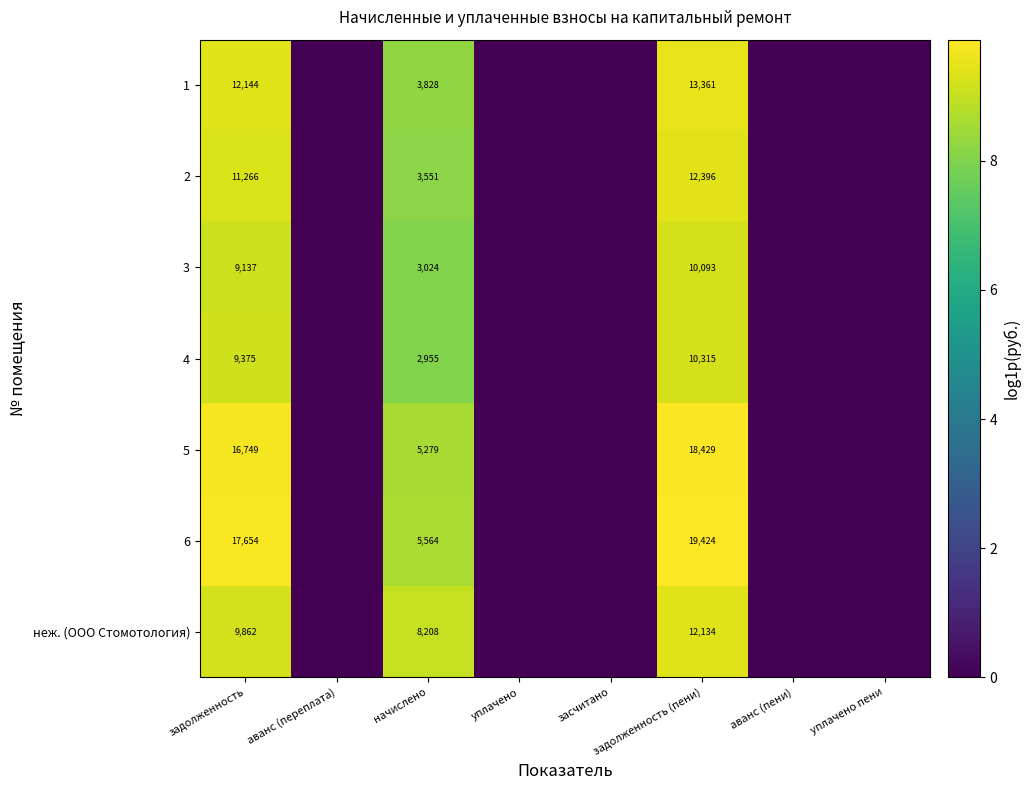

The value of неж. (ООО Стомотология) at задолженность (пени) is 8058. True or false?

False